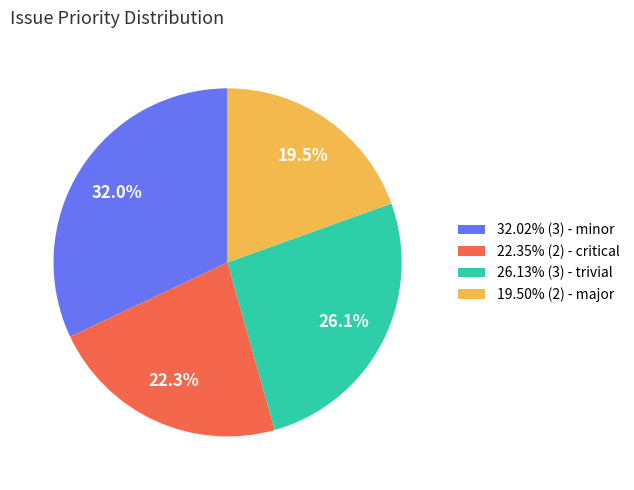

Combined, do 22.35% (2) - critical and 26.13% (3) - trivial account for over 50%?

No